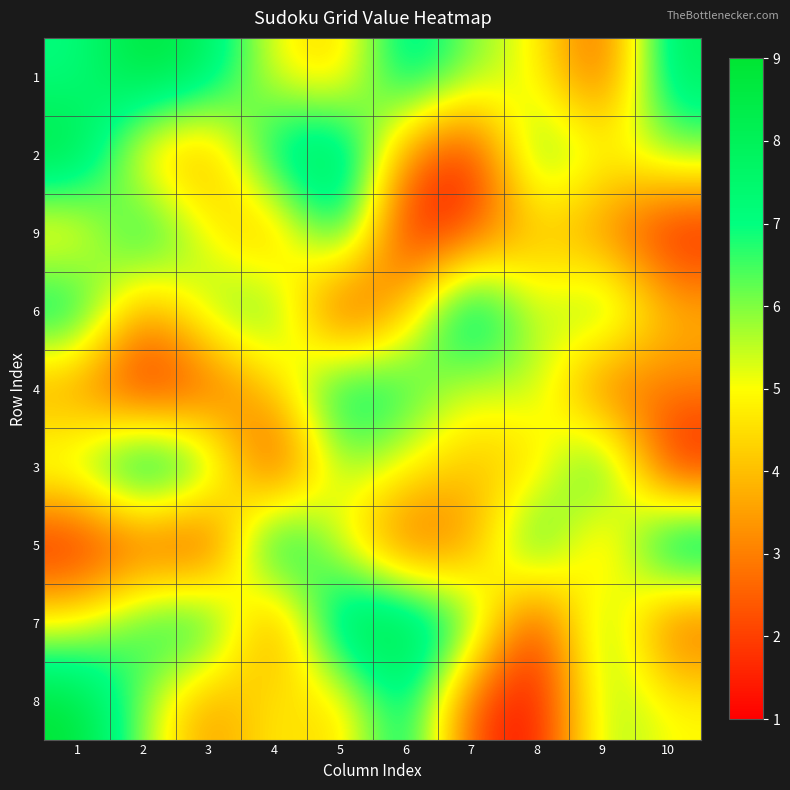

Reading left to right, extract all data points from this chart.

1: 1=7	2=9	3=8	4=5	5=4	6=8	7=6	8=5	9=2	10=8
2: 1=9	2=4	3=3	4=8	5=9	6=3	7=1	8=7	9=5	10=6
9: 1=4	2=8	3=5	4=3	5=8	6=1	7=2	8=4	9=3	10=1
6: 1=8	2=3	3=6	4=7	5=1	6=4	7=9	8=5	9=7	10=4
4: 1=3	2=1	3=2	4=4	5=8	6=7	7=5	8=6	9=2	10=3
3: 1=6	2=9	3=7	4=1	5=6	6=5	7=4	8=4	9=8	10=1
5: 1=1	2=2	3=1	4=9	5=5	6=2	7=3	8=8	9=3	10=9
7: 1=5	2=7	3=8	4=2	5=9	6=9	7=7	8=1	9=7	10=2
8: 1=9	2=6	3=3	4=5	5=4	6=8	7=2	8=1	9=6	10=5